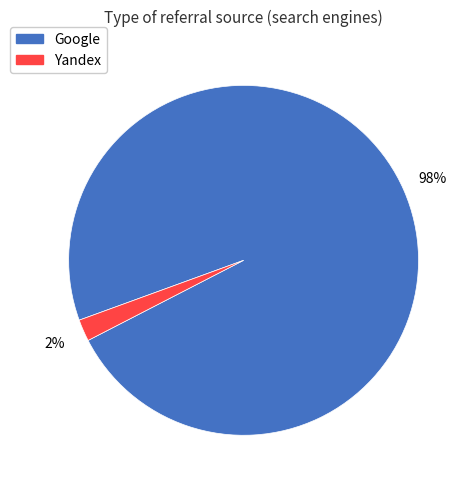

Rank the categories by value from lowest to highest.

Yandex, Google